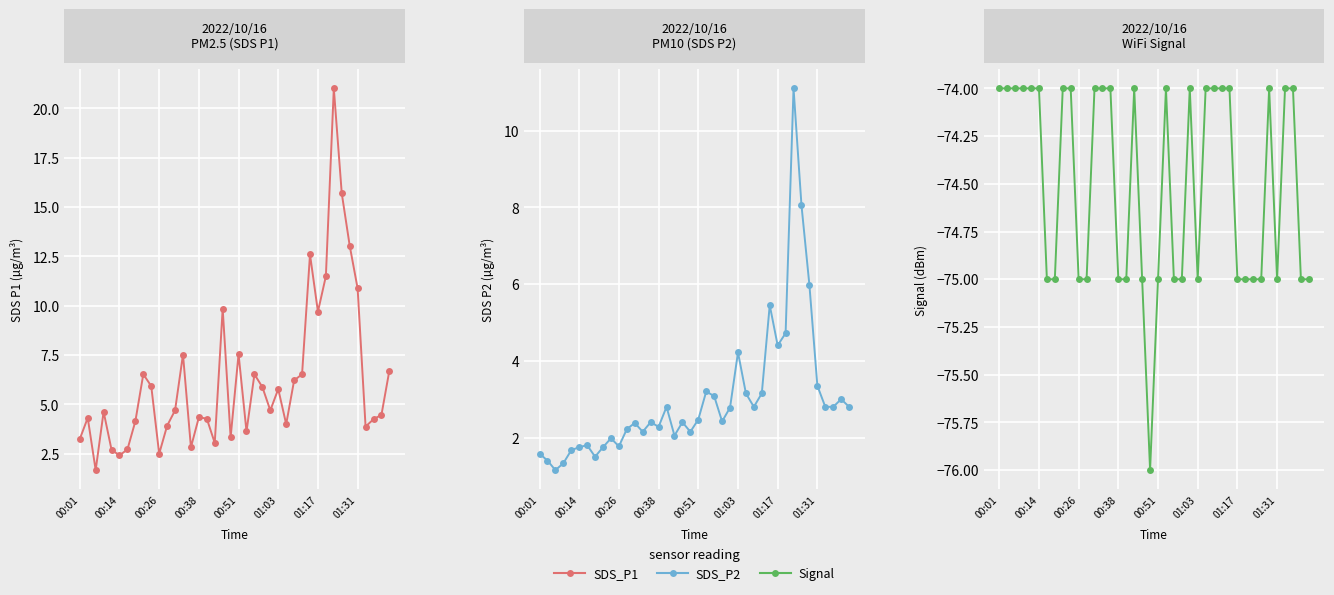

What is the sum of all Signal values?

-2980.0